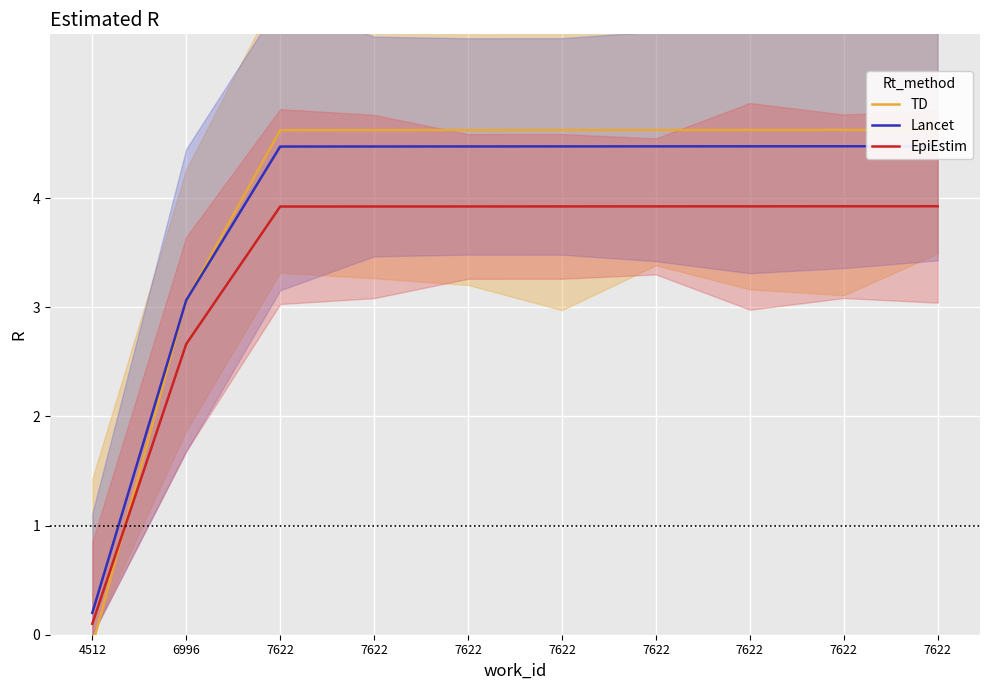

Reading left to right, list all the values displayed in this chart.

TD: 4512=-0.1	6996=3.1	7622=4.6	7622=4.6	7622=4.6	7622=4.6	7622=4.6	7622=4.6	7622=4.6	7622=4.6
Lancet: 4512=0.2	6996=3.1	7622=4.5	7622=4.5	7622=4.5	7622=4.5	7622=4.5	7622=4.5	7622=4.5	7622=4.5
EpiEstim: 4512=0.1	6996=2.7	7622=3.9	7622=3.9	7622=3.9	7622=3.9	7622=3.9	7622=3.9	7622=3.9	7622=3.9